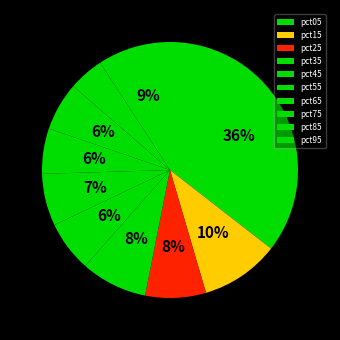

Rank the categories by value from lowest to highest.

pct85, pct65, pct75, pct45, pct55, pct25, pct35, pct95, pct15, pct05